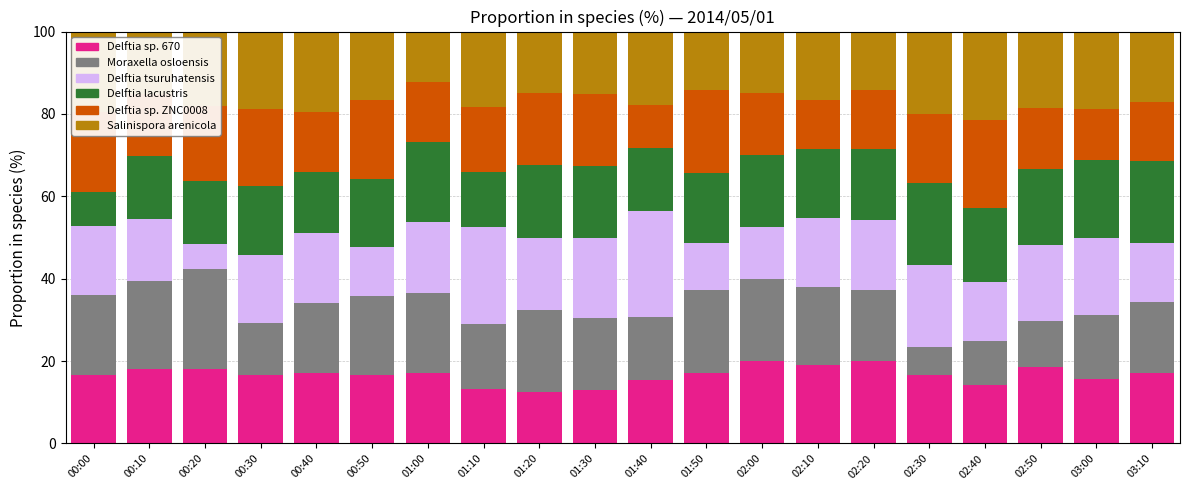

What is the total value across all series at 02:10?

100.0